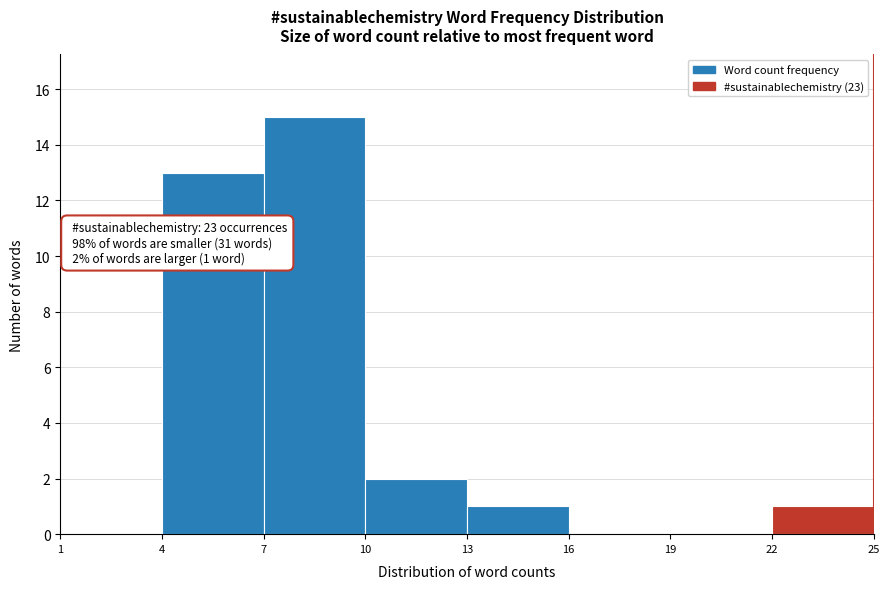

Which range on the x-axis has the tallest bar?

7 to 10